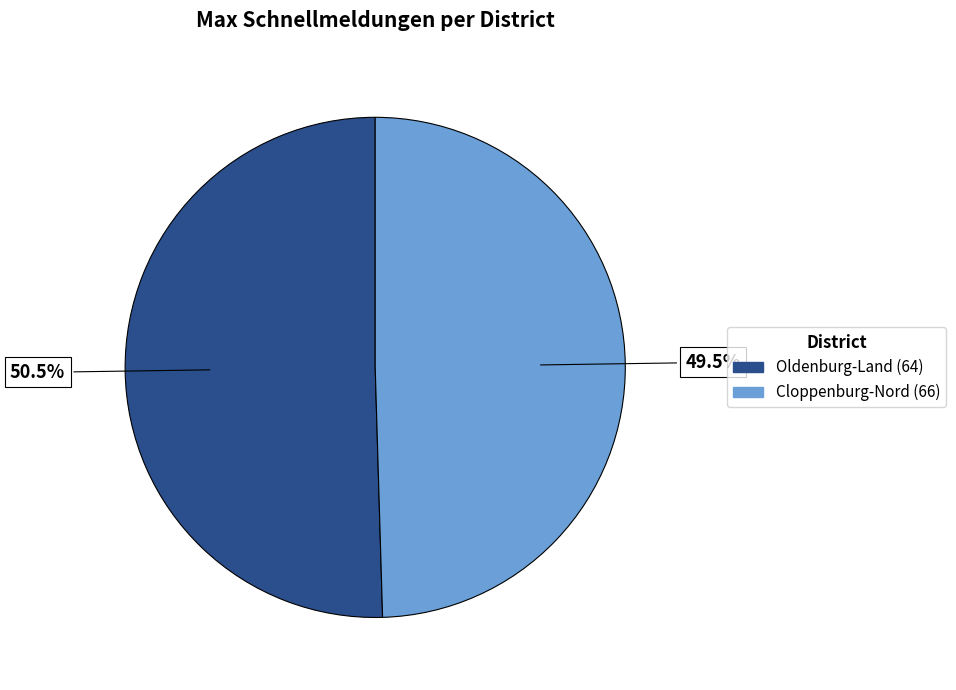

Combined, what portion of the pie is Oldenburg-Land (64) and Cloppenburg-Nord (66)?

100.0%